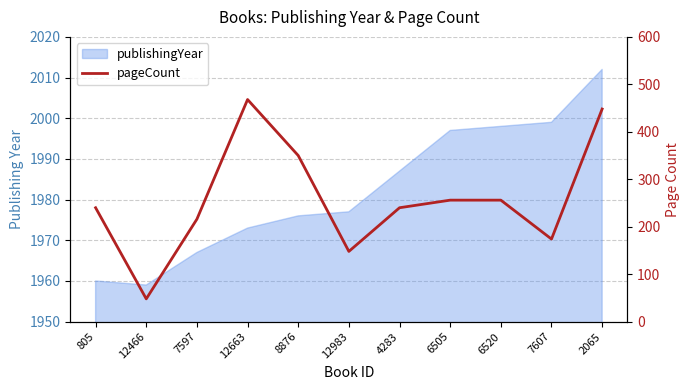

Rank the categories by value from highest to lowest.

12663, 2065, 8876, 6505, 6520, 805, 4283, 7597, 7607, 12983, 12466